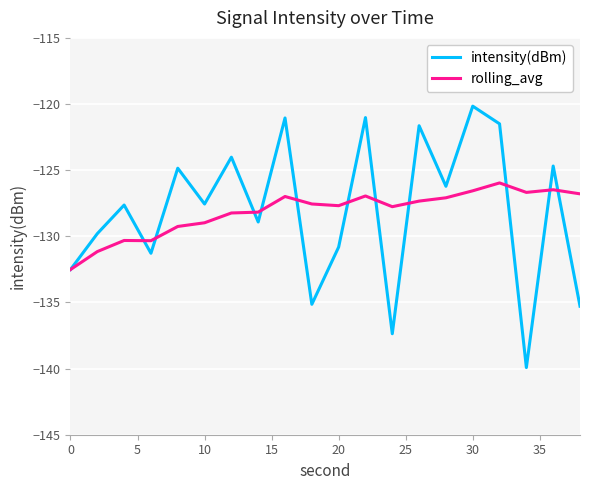

What is the maximum value for rolling_avg?

-126.0